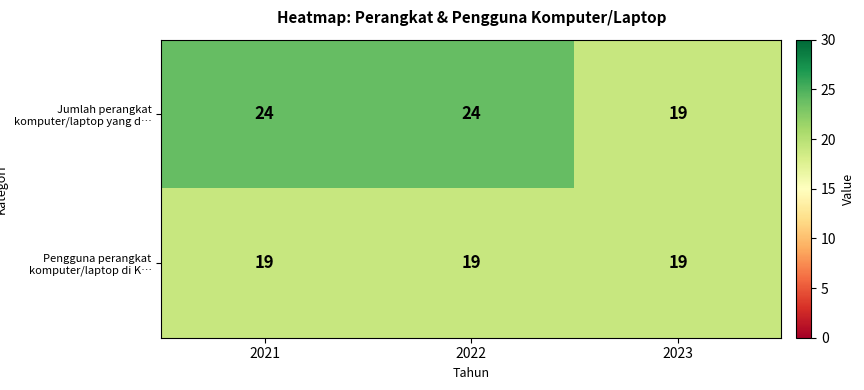

Reading left to right, list all the values displayed in this chart.

Jumlah perangkat komputer/laptop yang d…: 2021=24	2022=24	2023=19
Pengguna perangkat komputer/laptop di K…: 2021=19	2022=19	2023=19